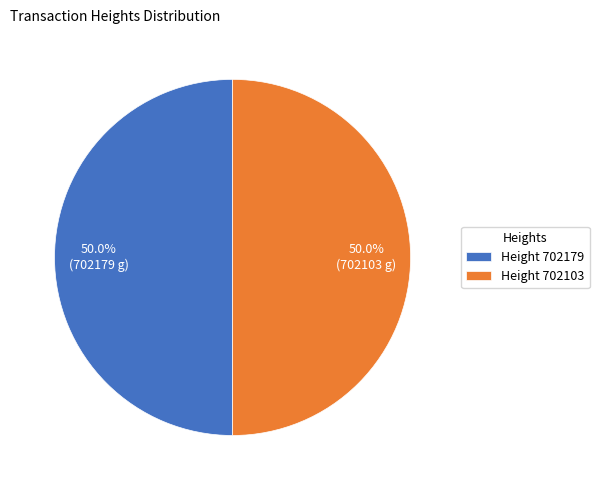

What portion of the pie excludes Height 702103?

50.0%